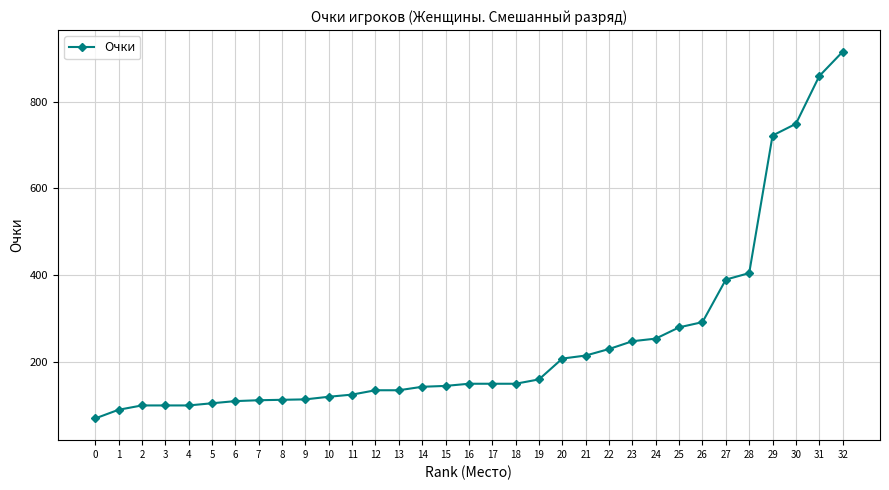

What is the sum of the values at 20 and 2?

308